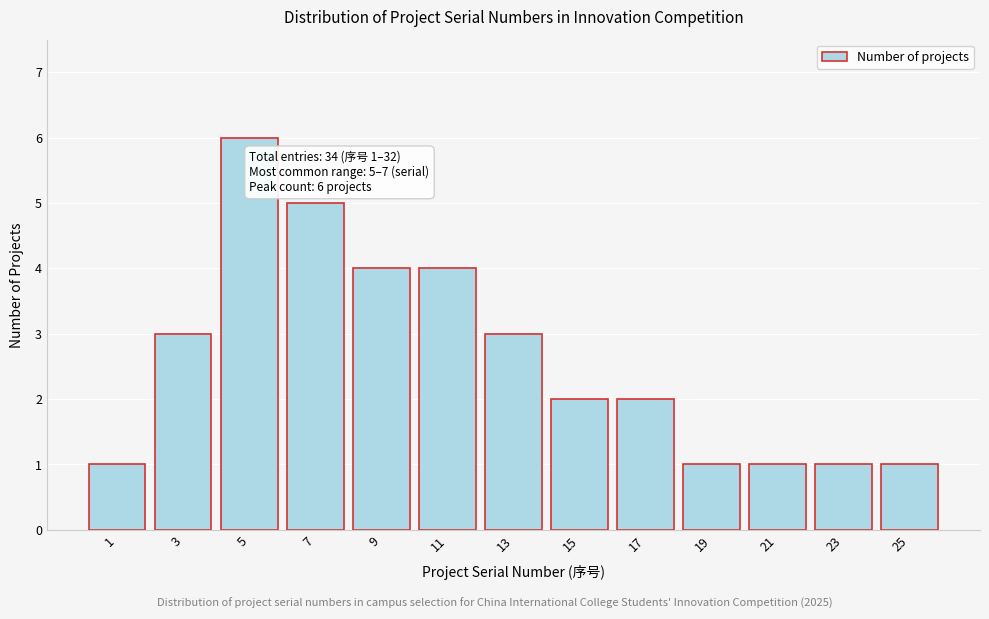

Reading left to right, extract all data points from this chart.

1=1	3=3	5=6	7=5	9=4	11=4	13=3	15=2	17=2	19=1	21=1	23=1	25=1